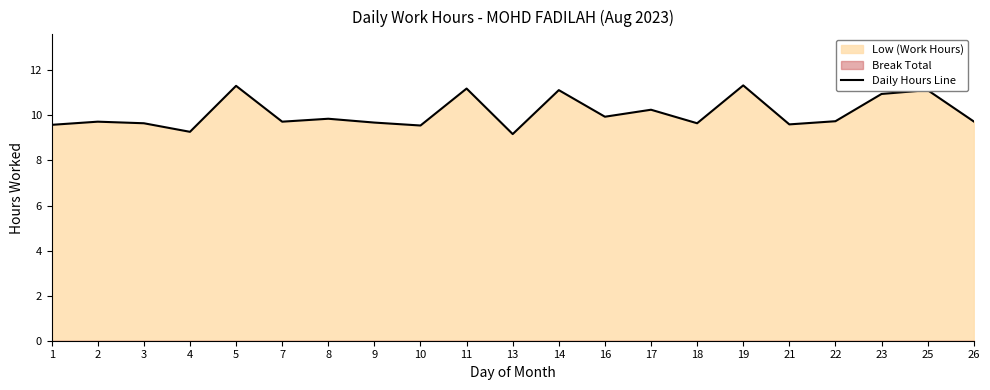

True or false: the data shows 9.3 at 4.

True